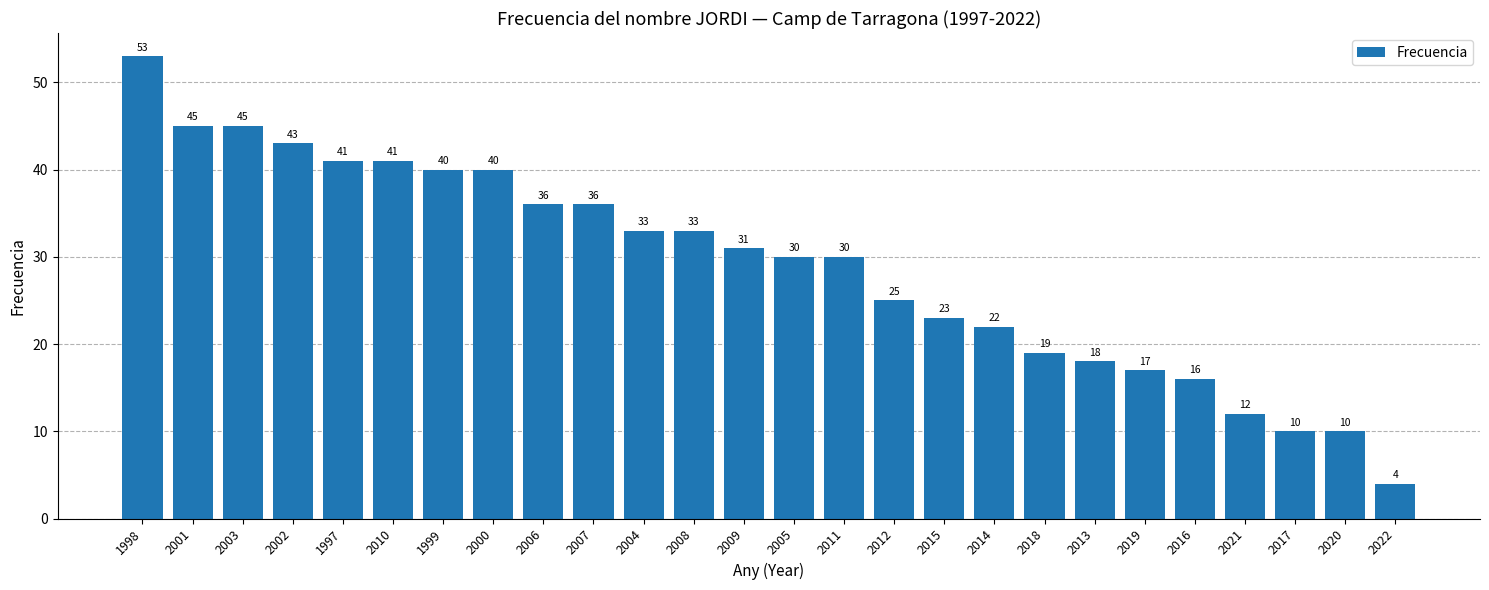

True or false: the data shows 31 at 2009.

True